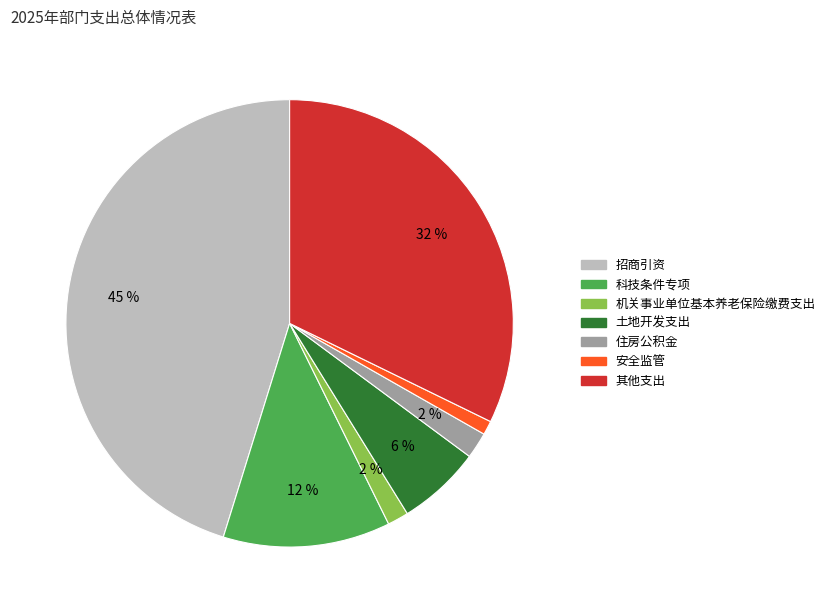

True or false: 科技条件专项 accounts for 12% of the total.

True